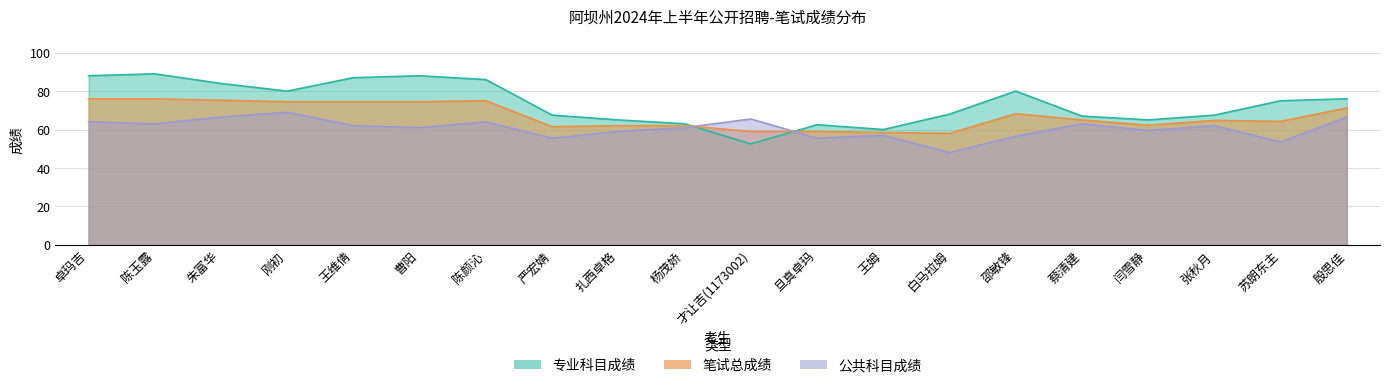

What is the difference between the maximum and minimum values in the 公共科目成绩 series?

21.0